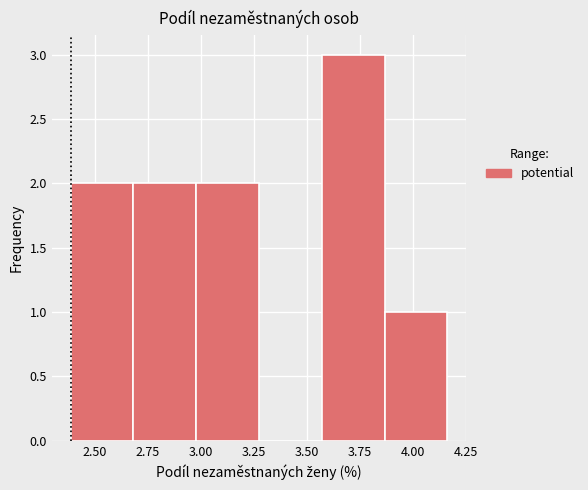

Which range on the x-axis has the tallest bar?

3.55 to 3.85